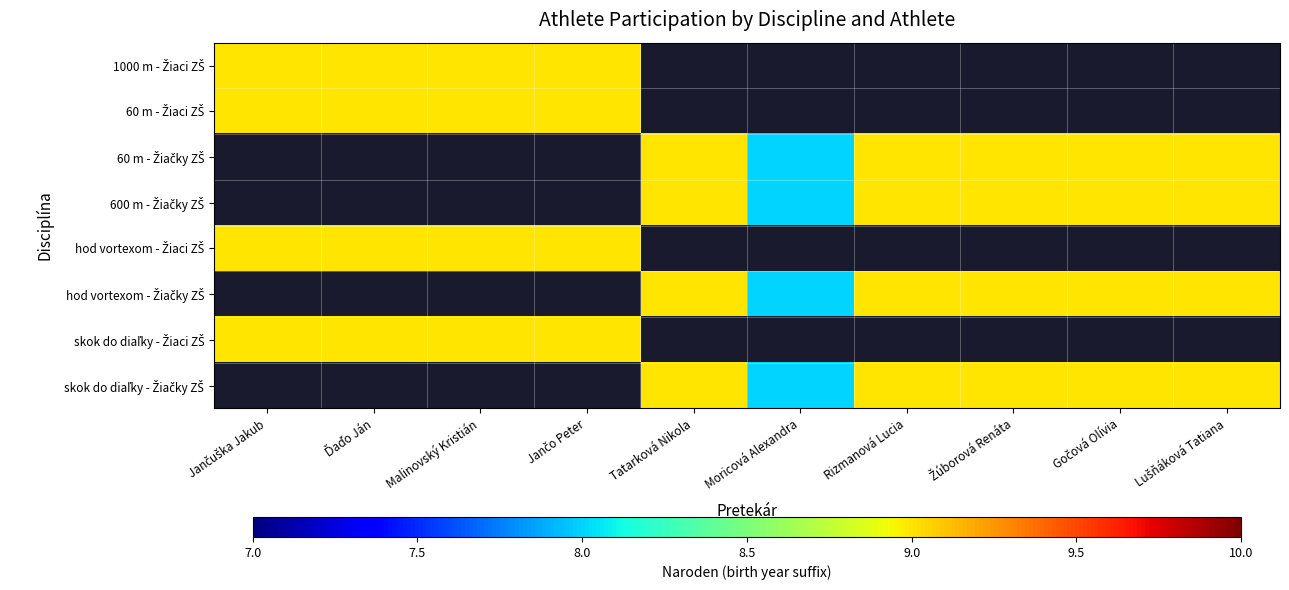

True or false: 1000 m - Žiaci ZŠ has a value of 9.0 at Jančo Peter.

True